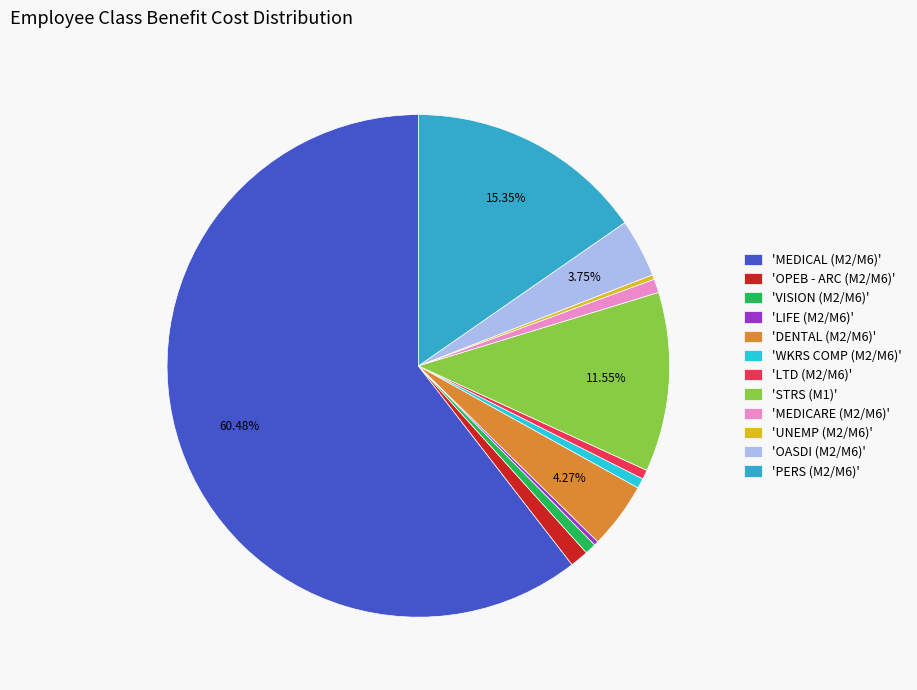

Is the sum of 'LIFE (M2/M6)' and 'MEDICAL (M2/M6)' greater than half?

Yes